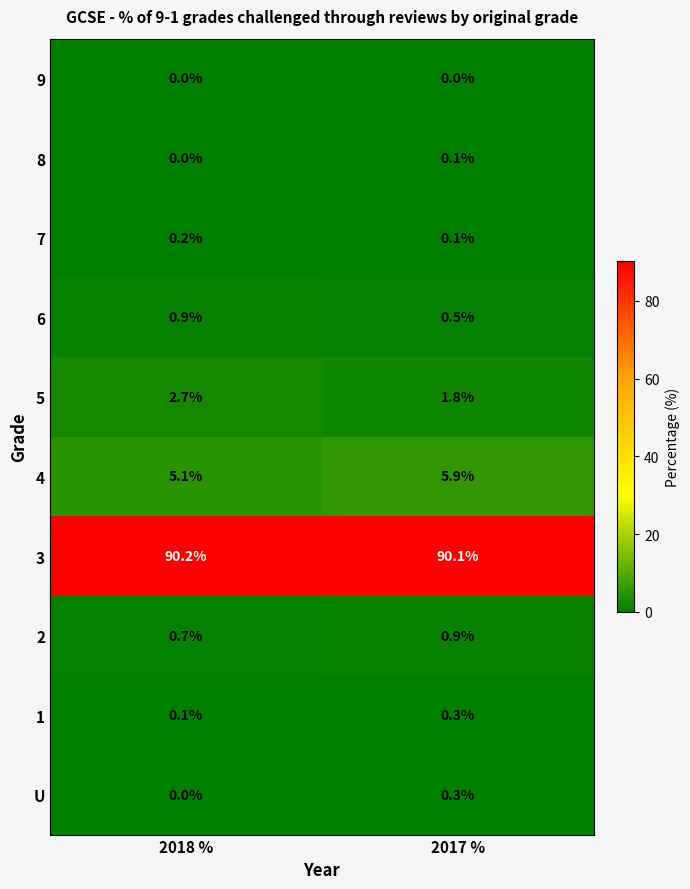

What is the sum of the 2 values at 2018 % and 2017 %?

1.6